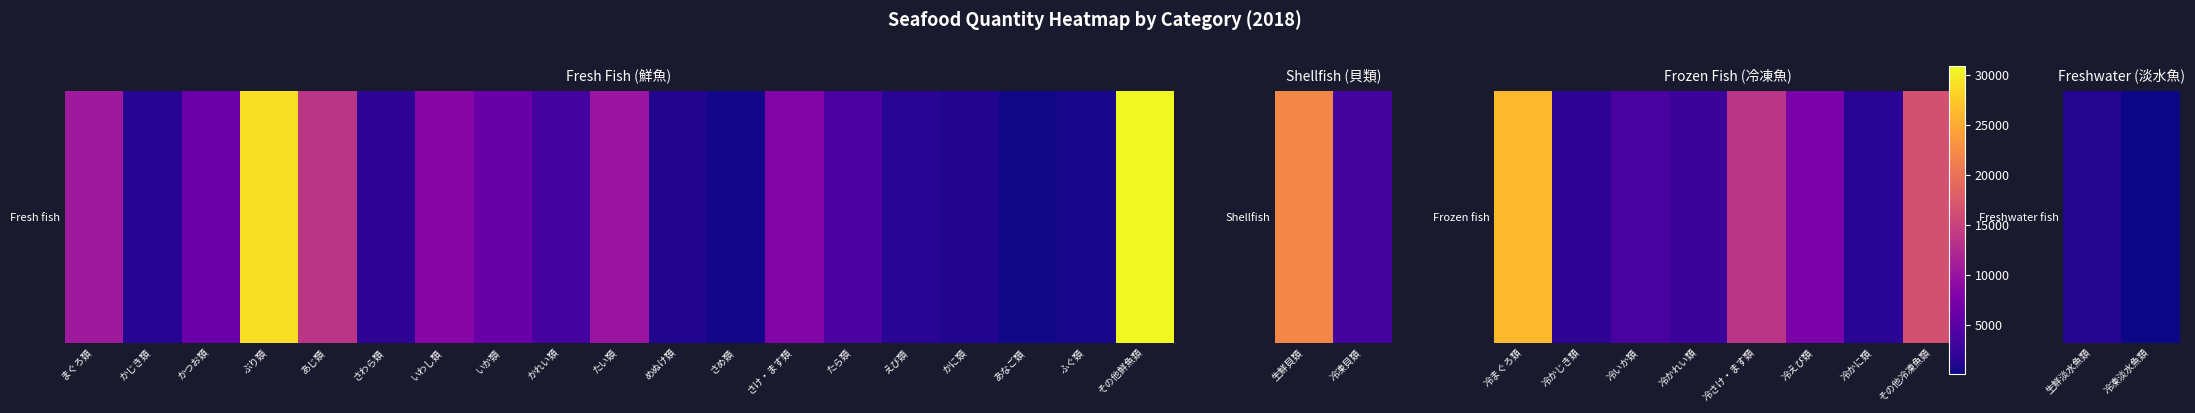

What is the smallest value displayed?

96